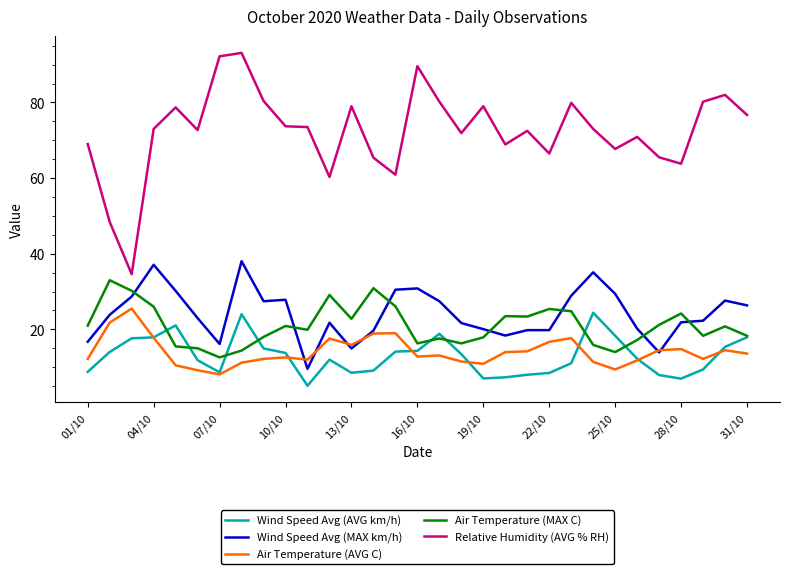

True or false: Wind Speed Avg (MAX km/h) and Relative Humidity (AVG % RH) cross at least once.

False